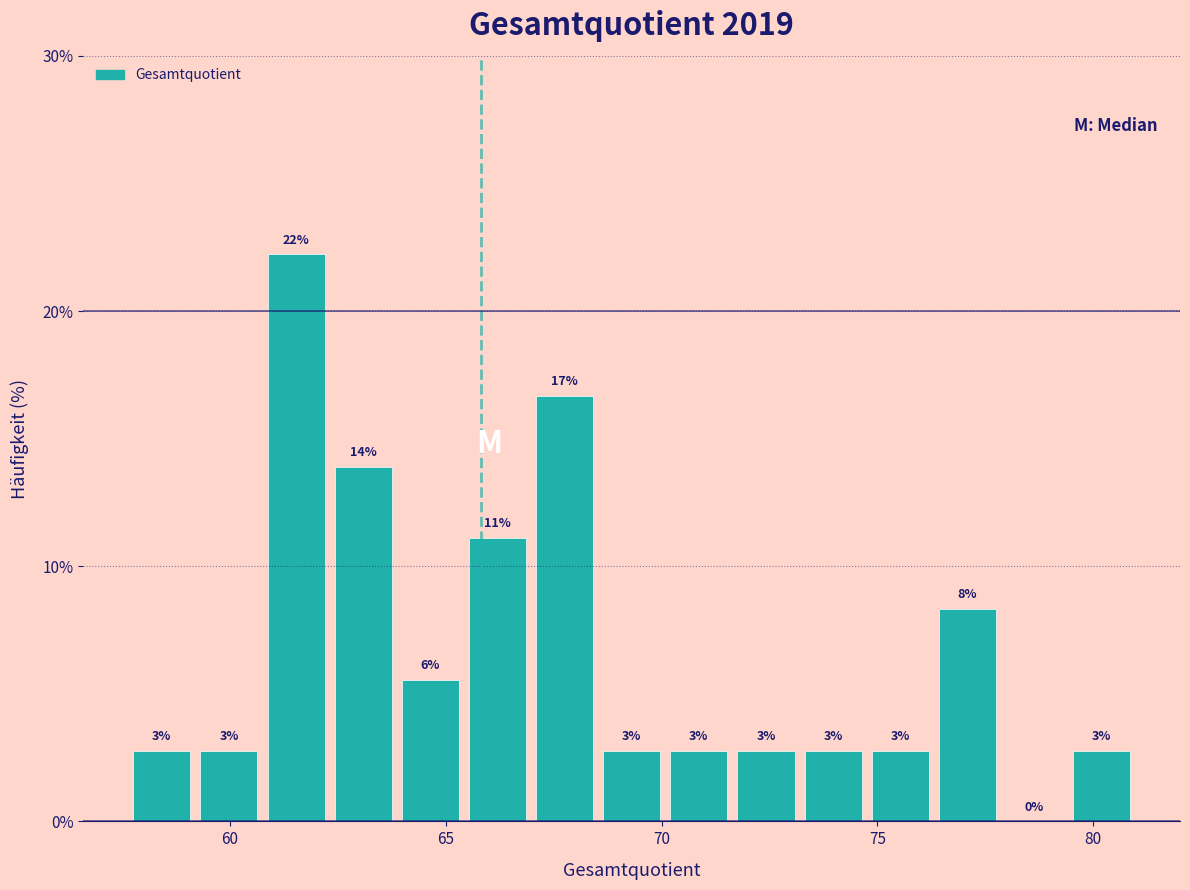

Around what value on the x-axis is the tallest bar? Give the approximate position of its centre, as read against the axis.

61.5